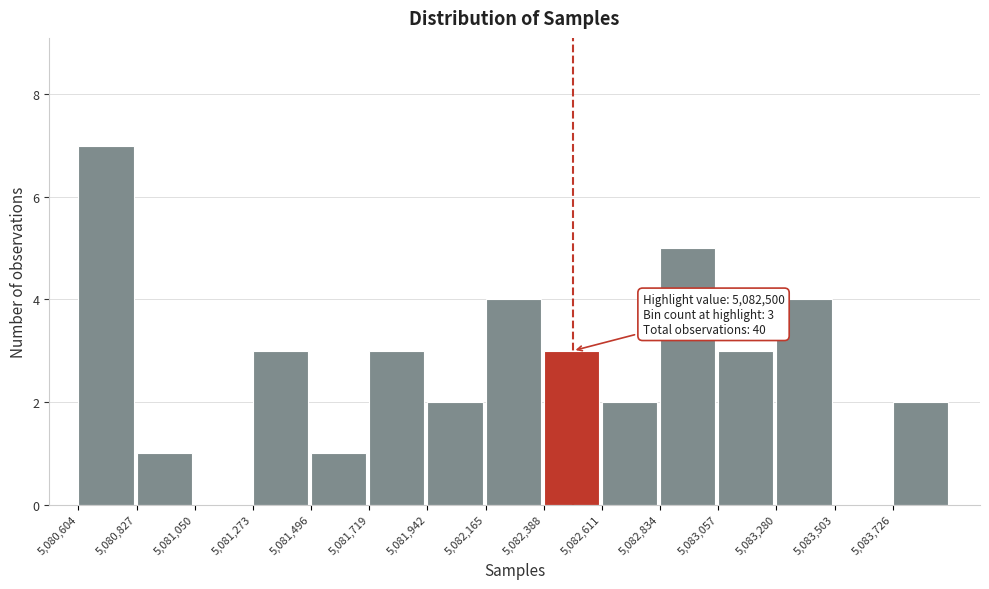

Which range on the x-axis has the tallest bar?

5080600 to 5080850